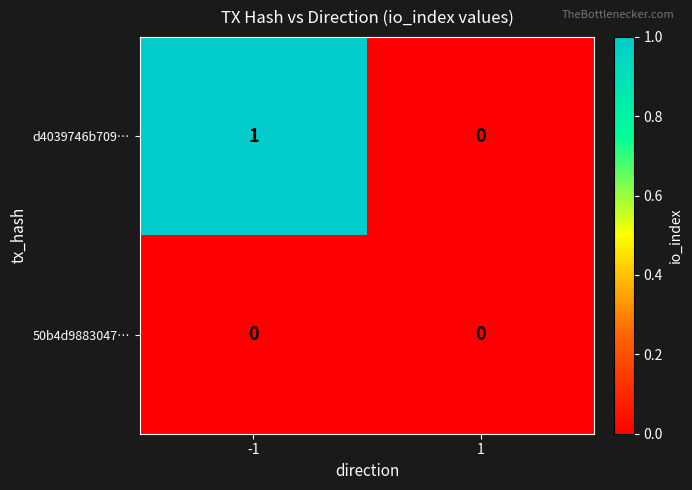

Reading right to left, what are all the values shown in this chart?

d4039746b709…: 0	1
50b4d9883047…: 0	0